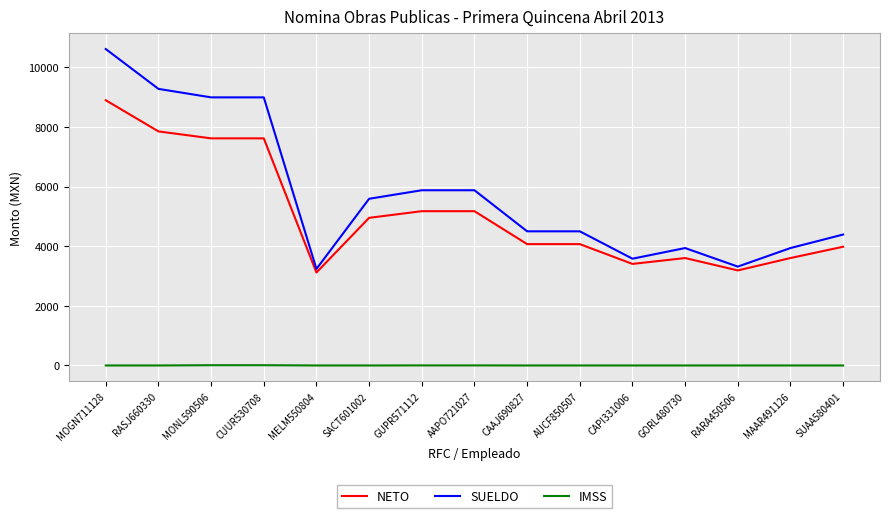

Which series has the largest range (max minus min)?

SUELDO